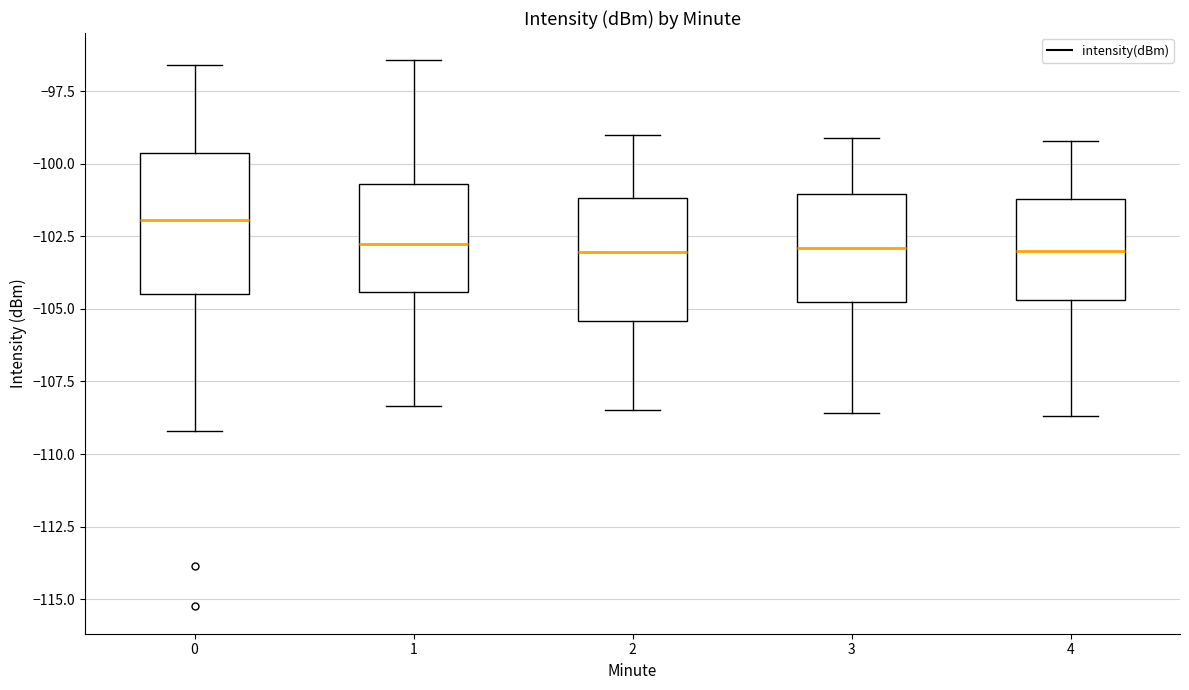

Reading left to right, read every box against the y-axis: the position of its median line, the range the box covers, and the ends of its whiskers. The values are not printed on the chart, so give them approximately, as read against the axis.

0: median -102.0, box -104.5 to -99.5, whiskers -109.0 to -96.5
1: median -103.0, box -104.5 to -100.5, whiskers -108.5 to -96.5
2: median -103.0, box -105.5 to -101.0, whiskers -108.5 to -99.0
3: median -103.0, box -104.5 to -101.0, whiskers -108.5 to -99.0
4: median -103.0, box -104.5 to -101.0, whiskers -108.5 to -99.0